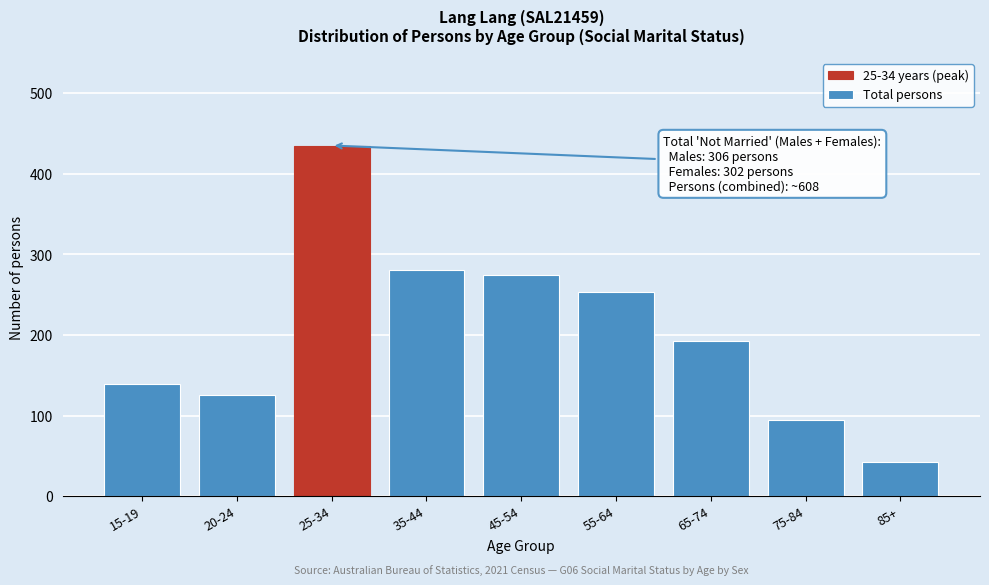

Reading right to left, what are all the values shown in this chart?

42	94	193	253	274	280	435	126	139